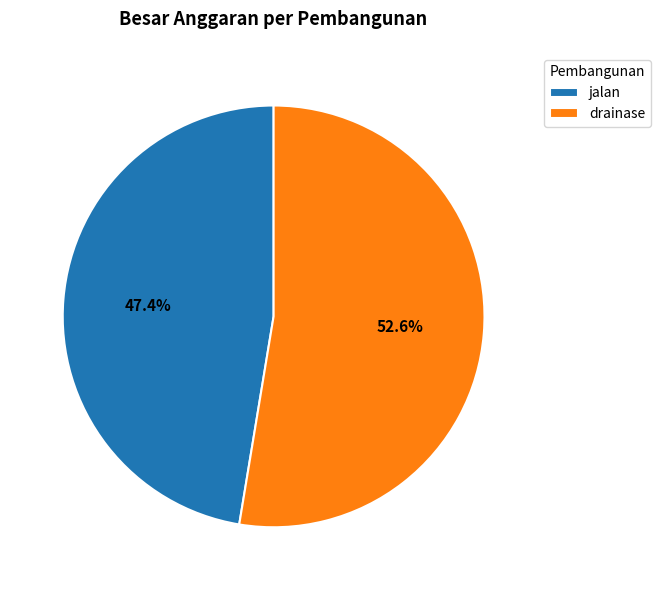

Rank the categories by value from highest to lowest.

drainase, jalan